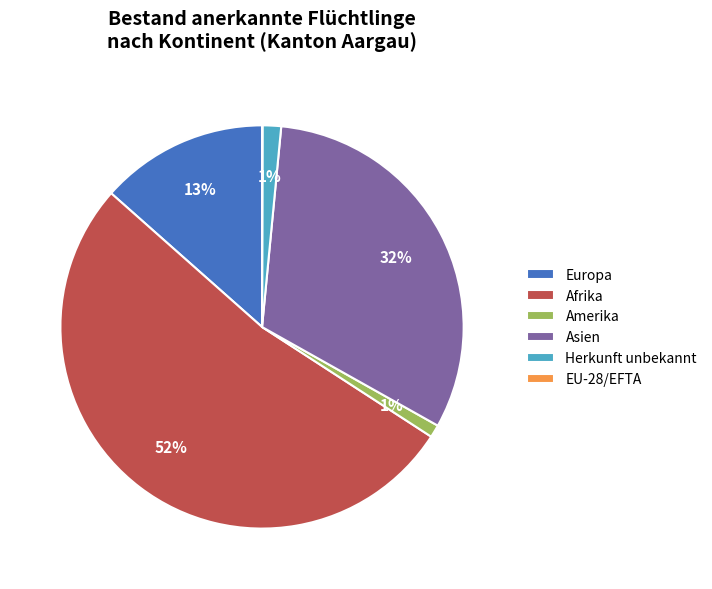

Which category has the biggest portion of the pie?

Afrika